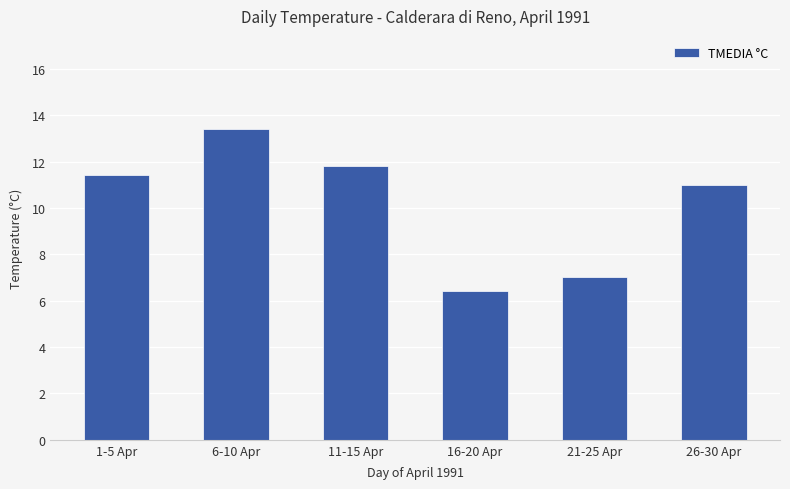

Rank the categories by value from lowest to highest.

16-20 Apr, 21-25 Apr, 26-30 Apr, 1-5 Apr, 11-15 Apr, 6-10 Apr